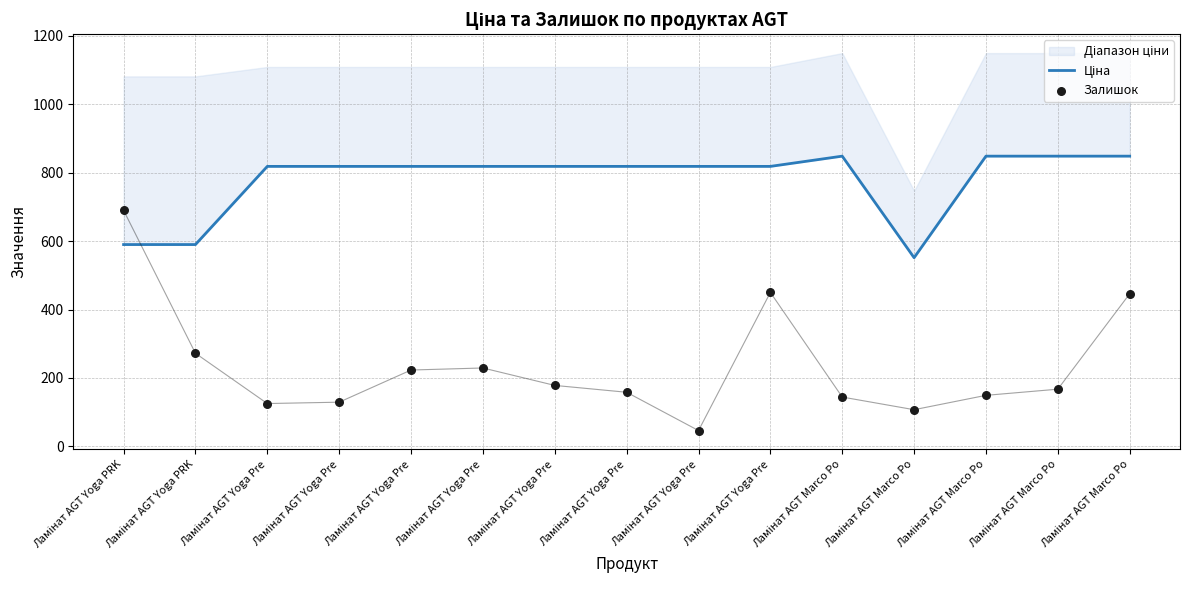

Is the value of Залишок at Ламінат AGT Yoga Pre greater than the value of Ціна at Ламінат AGT Yoga PRK?

No